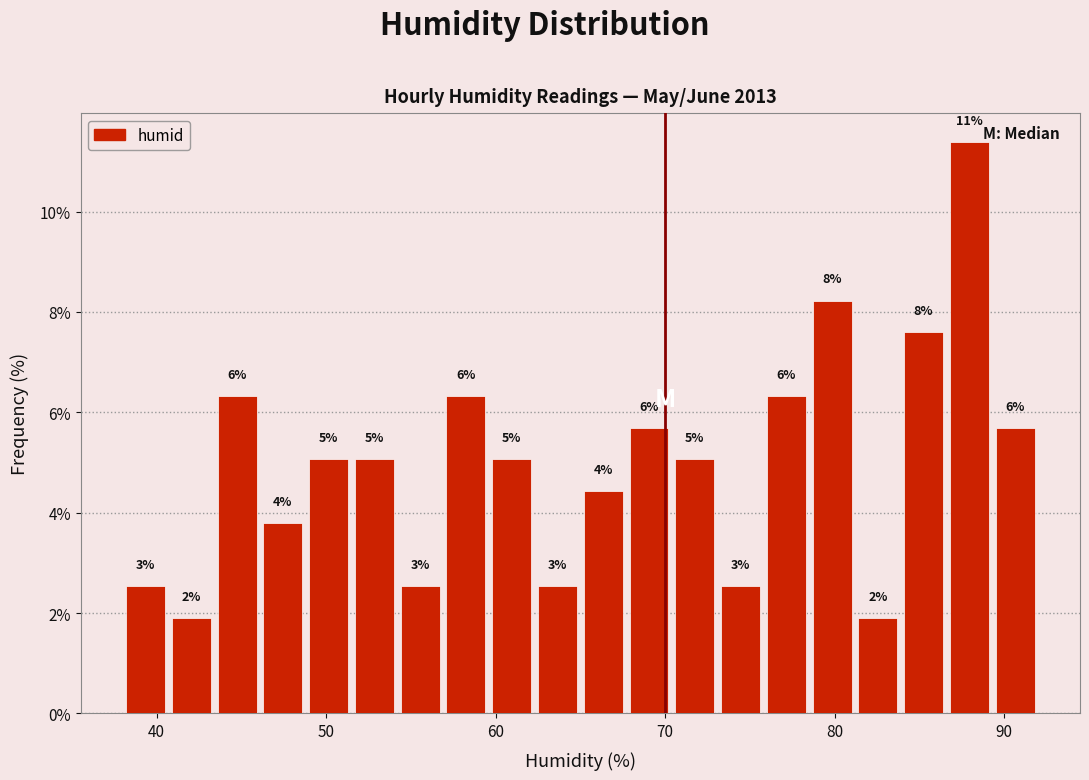

Read against the x-axis, roughly where is the centre of the tallest bar?

88